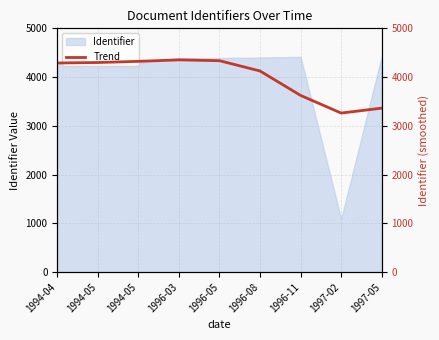

What is the sum of all values?

35974